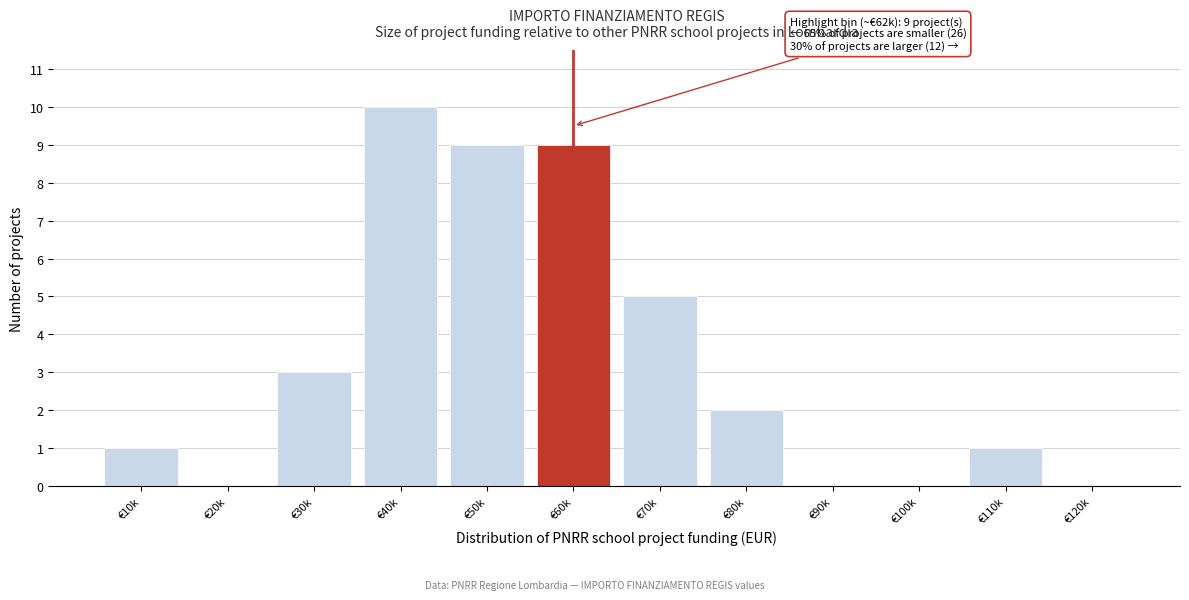

Reading right to left, extract all data points from this chart.

€120k=0	€110k=1	€100k=0	€90k=0	€80k=2	€70k=5	€60k=9	€50k=9	€40k=10	€30k=3	€20k=0	€10k=1